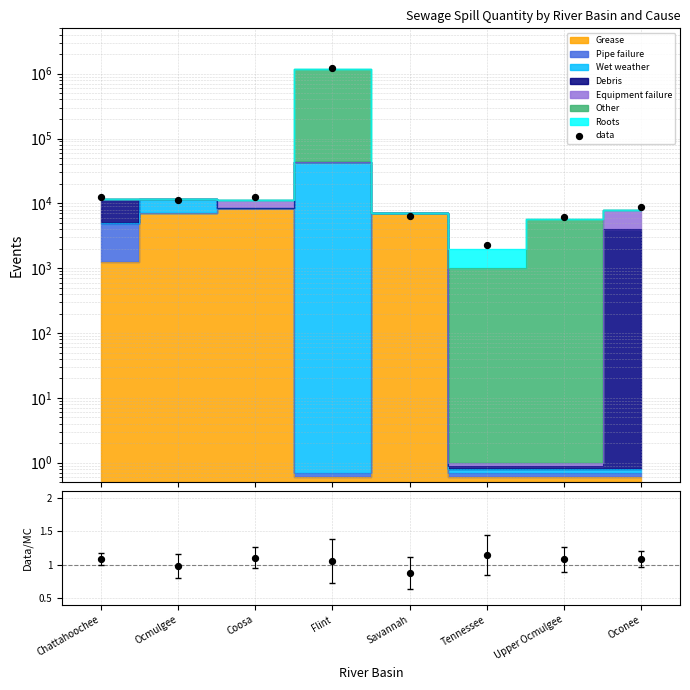

What is the change in value from Ocmulgee to Coosa?

+1331.4